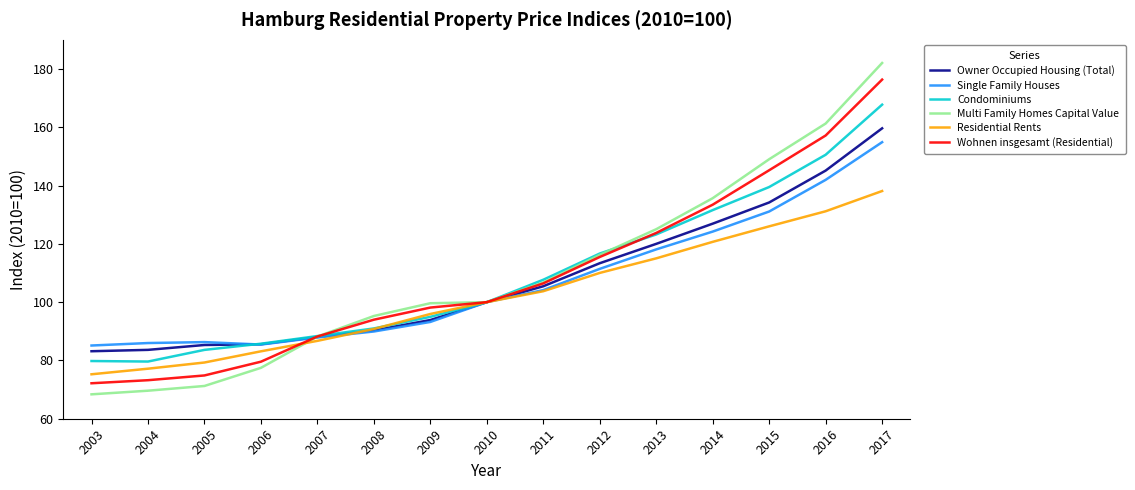

Is the value of Wohnen insgesamt (Residential) at 2004 greater than the value of Owner Occupied Housing (Total) at 2007?

No